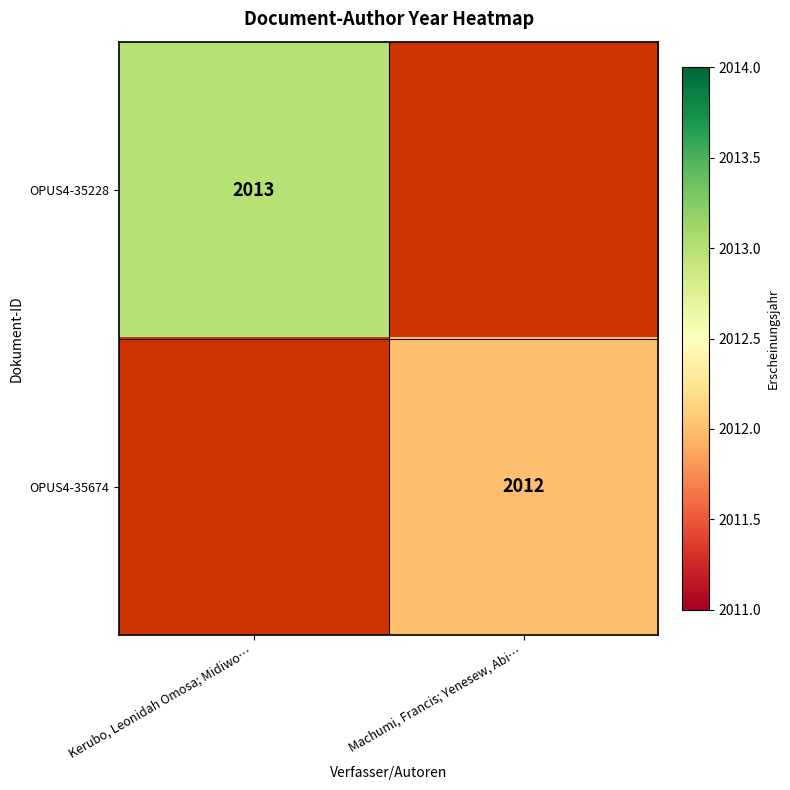

Which series changed the most between Kerubo, Leonidah Omosa; Midiwo… and Machumi, Francis; Yenesew, Abi…?

OPUS4-35228